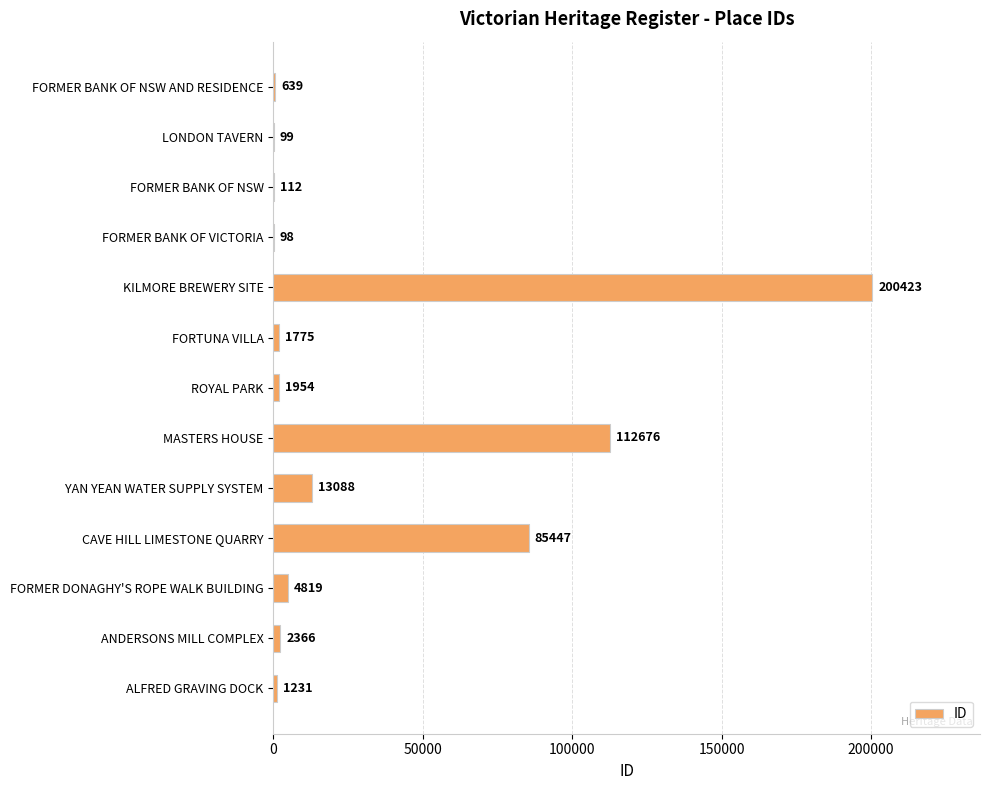

Where is the data nearest to the value 100260?

MASTERS HOUSE